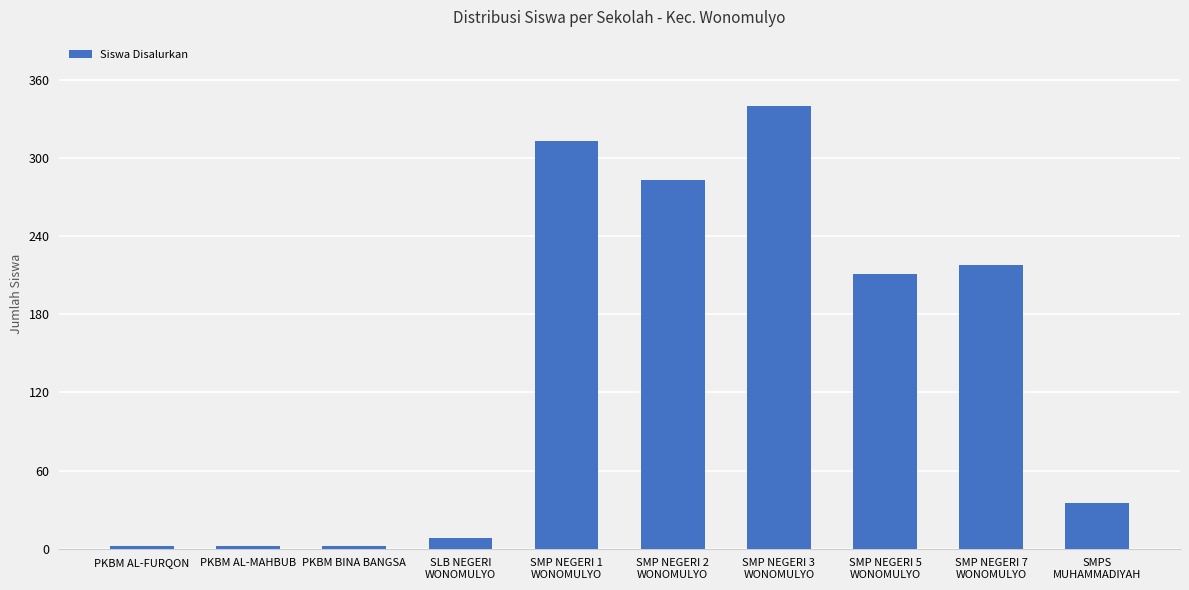

What is the maximum value shown in the chart?

340